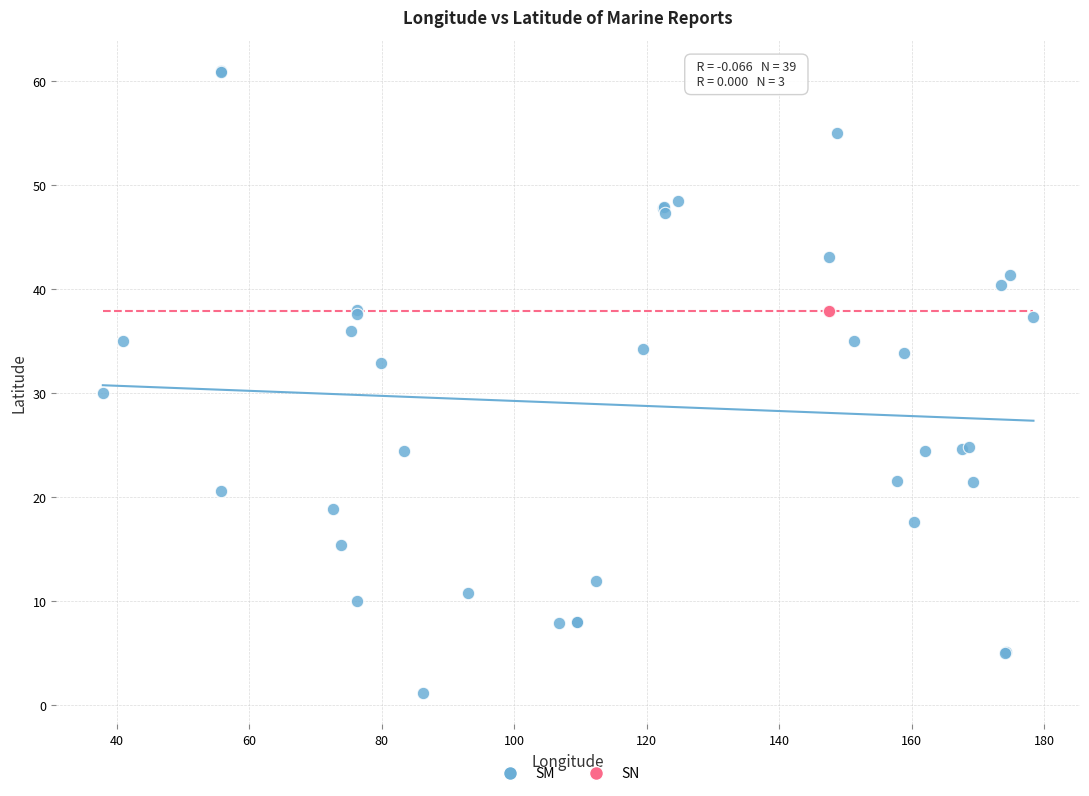

Which series contains the highest Y value?

SM